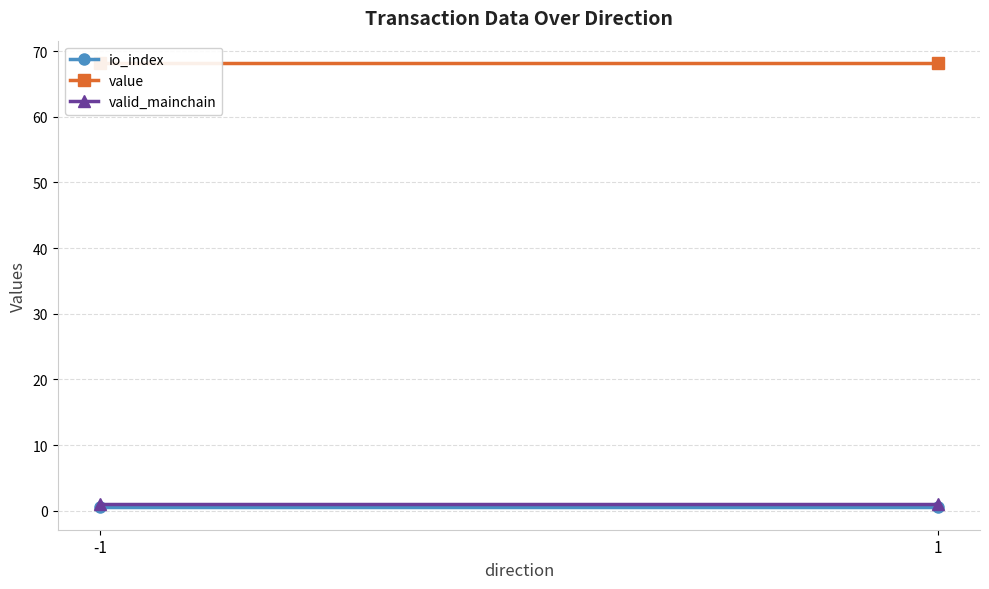

What is the sum of all io_index values?

1.0